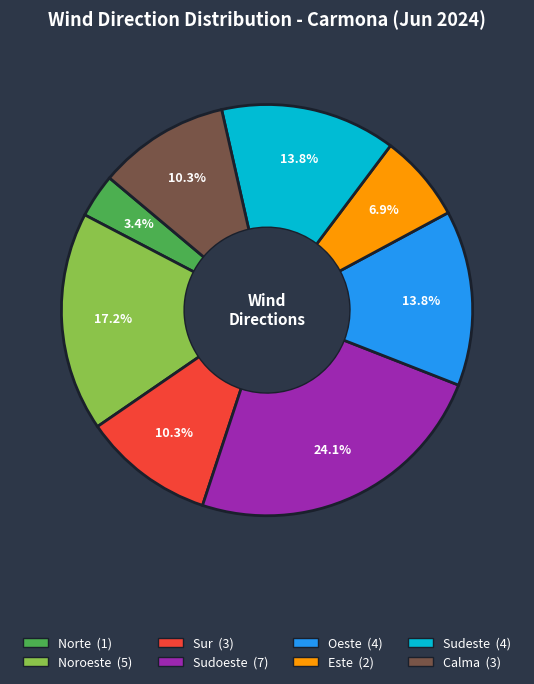

Is there any slice that represents more than half of the pie?

No